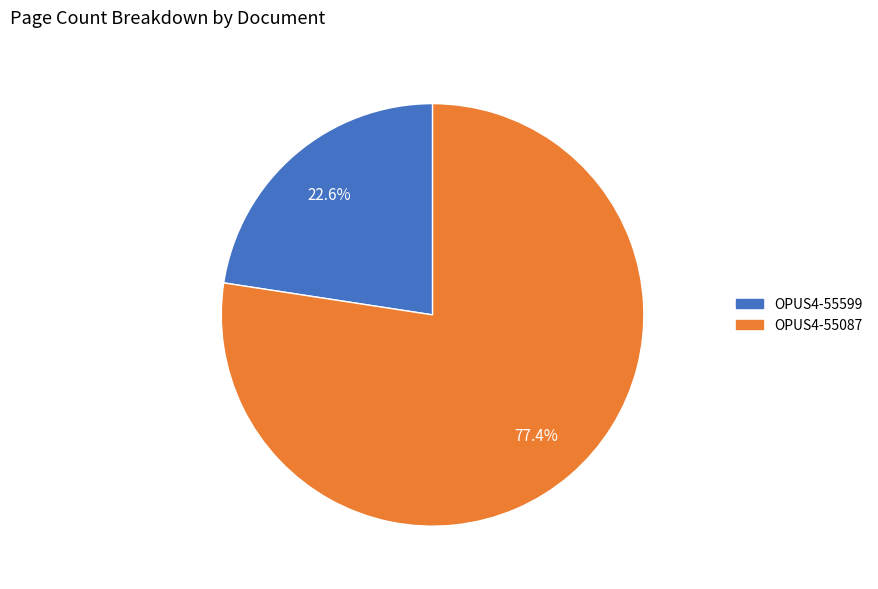

Which has a higher value, OPUS4-55599 or OPUS4-55087?

OPUS4-55087